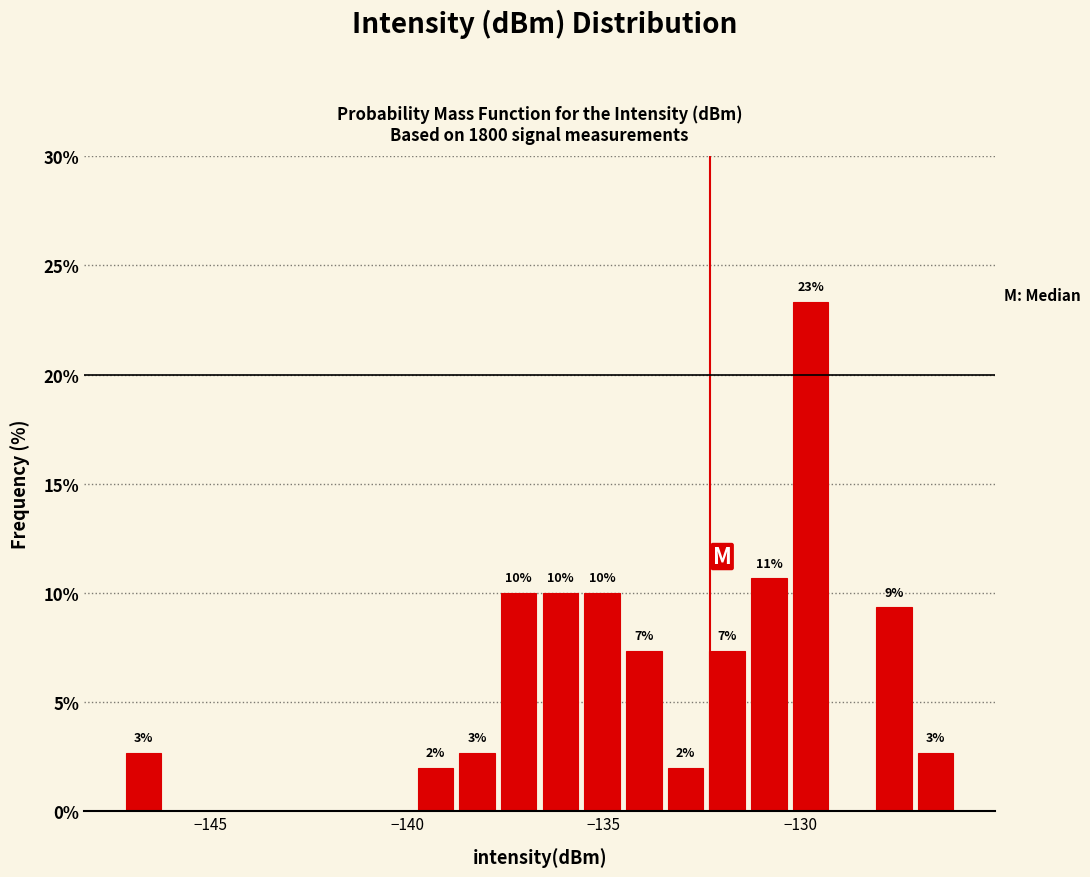

Read against the x-axis, roughly where is the centre of the tallest bar?

-129.5